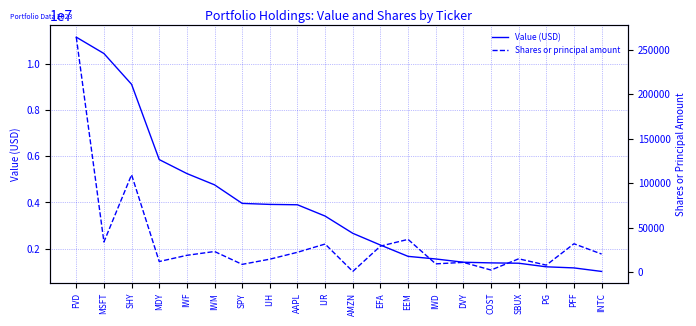

Does the chart have visible grid lines?

Yes